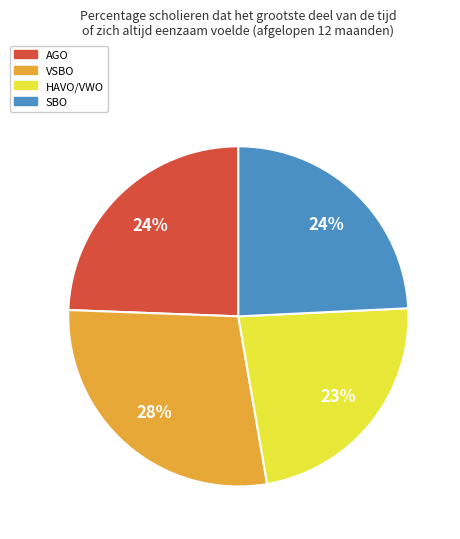

To the nearest percent, what portion does VSBO represent?

28%